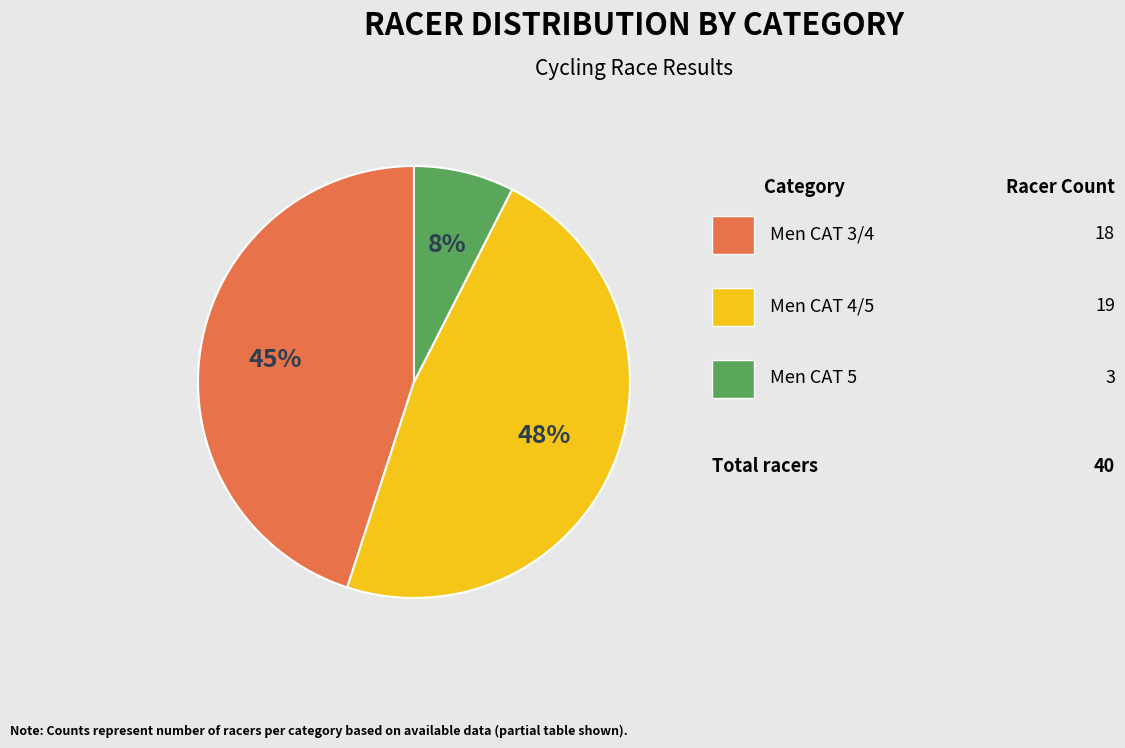

Does any single category account for the majority?

No